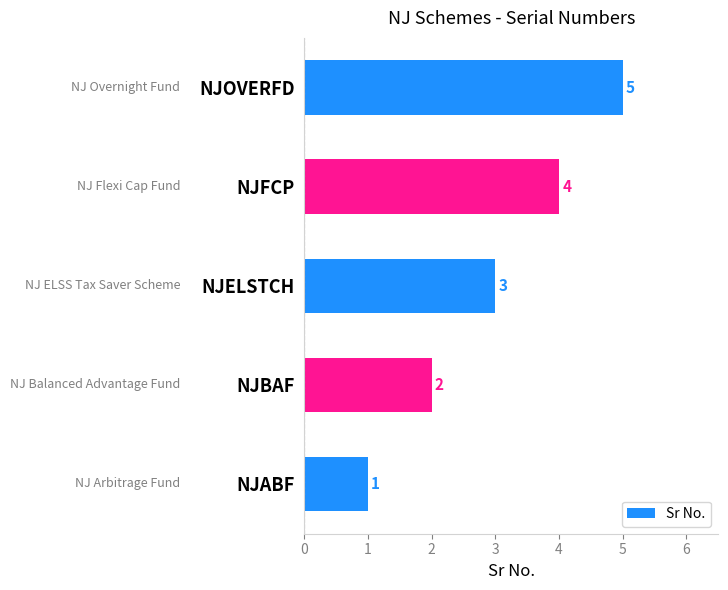

What is the change in value from NJABF to NJFCP?

+3